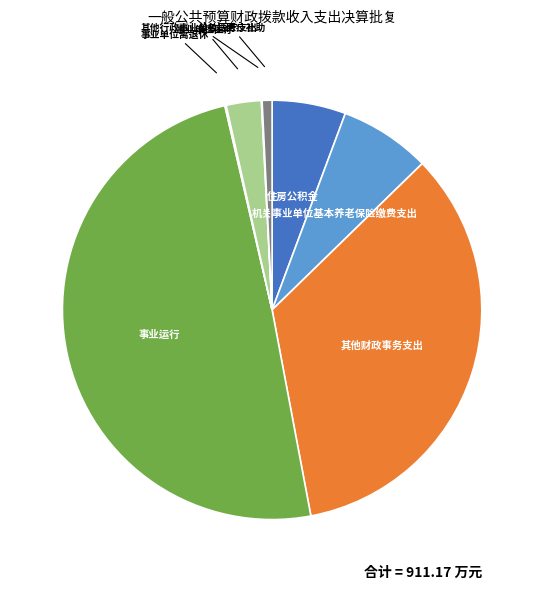

Which has a higher value, 机关事业单位基本养老保险缴费支出 or 其他财政事务支出?

其他财政事务支出